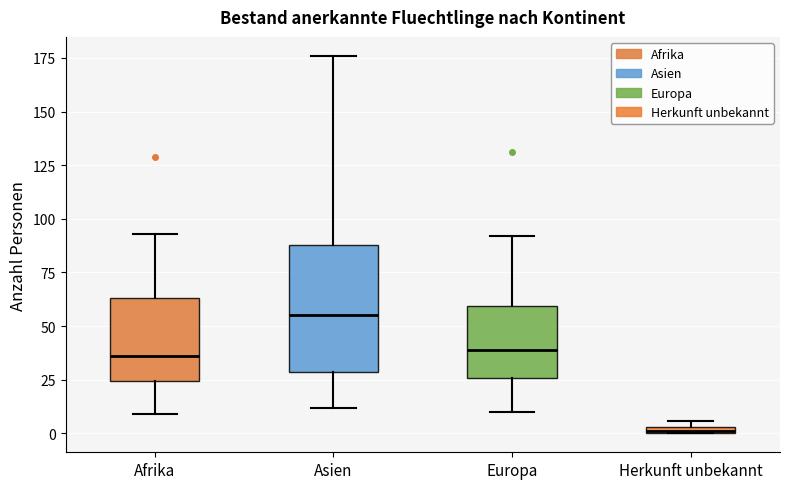

Where is the lower edge of the box for Europa on the y-axis? The values are not printed on the chart, so give them approximately, as read against the axis.

25